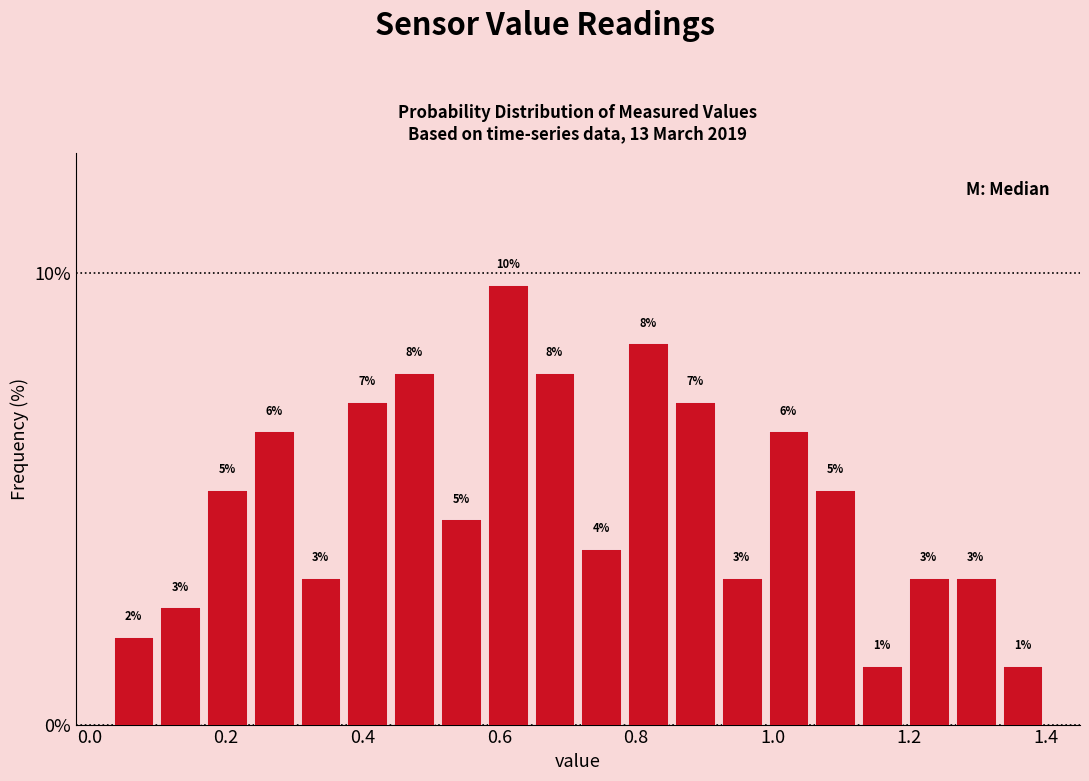

Read against the x-axis, roughly where is the centre of the tallest bar?

0.62